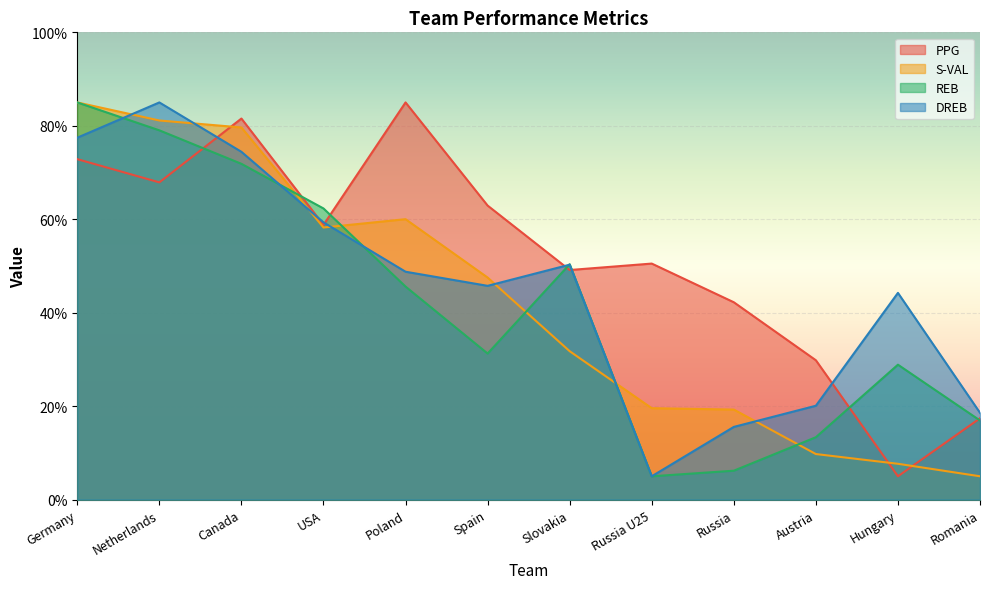

Which series ends up on top after the final intersection of DREB and S-VAL?

DREB